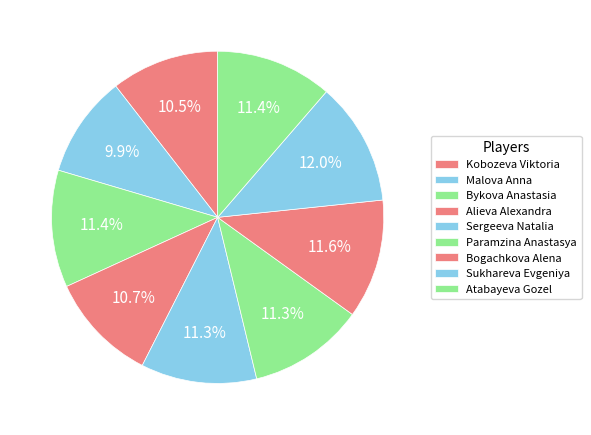

The Atabayeva Gozel slice represents 11% of the pie. True or false?

True